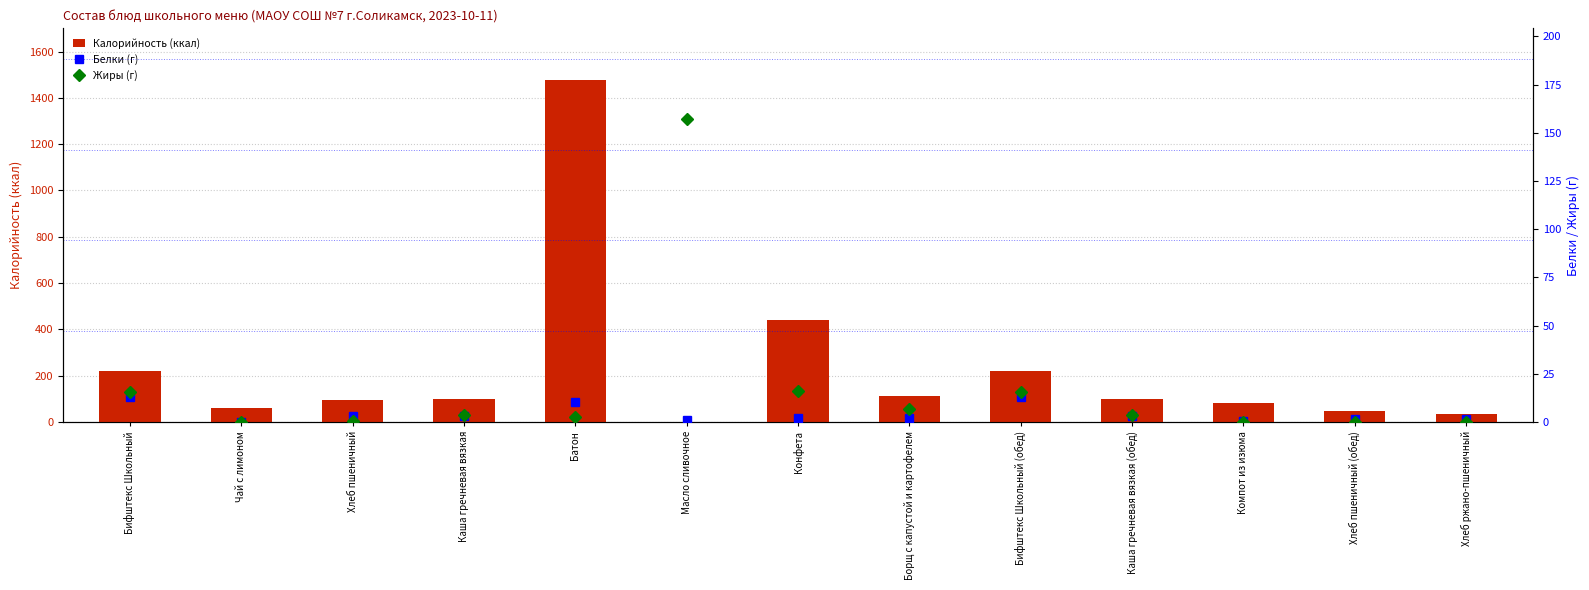

What is the total value across all series at Каша гречневая вязкая?

107.4